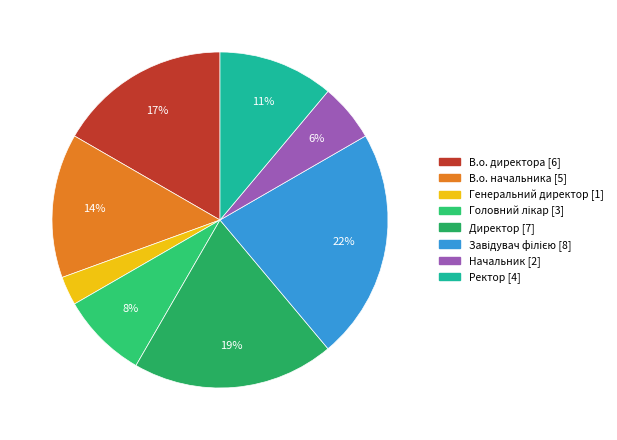

Do Генеральний директор and Ректор together represent more than half of the pie?

No